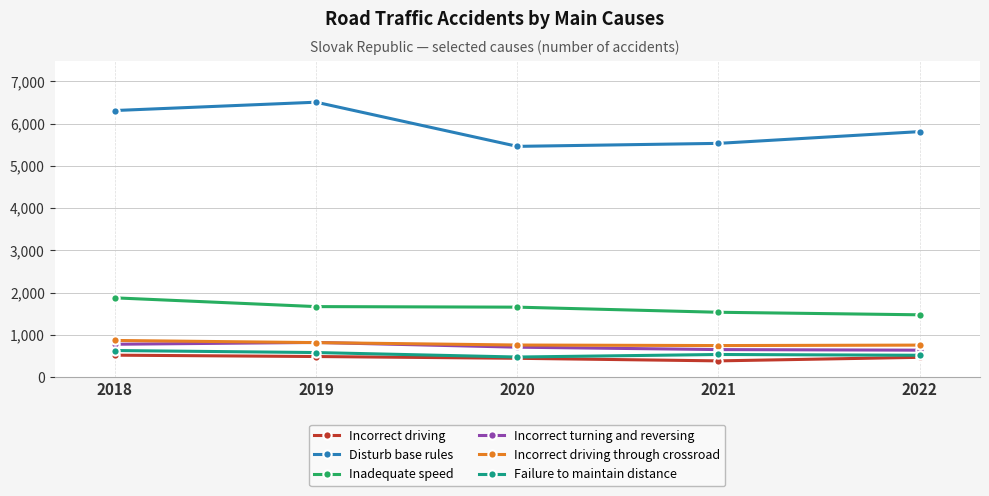

At how many categories does at least one series exceed 6487?

1